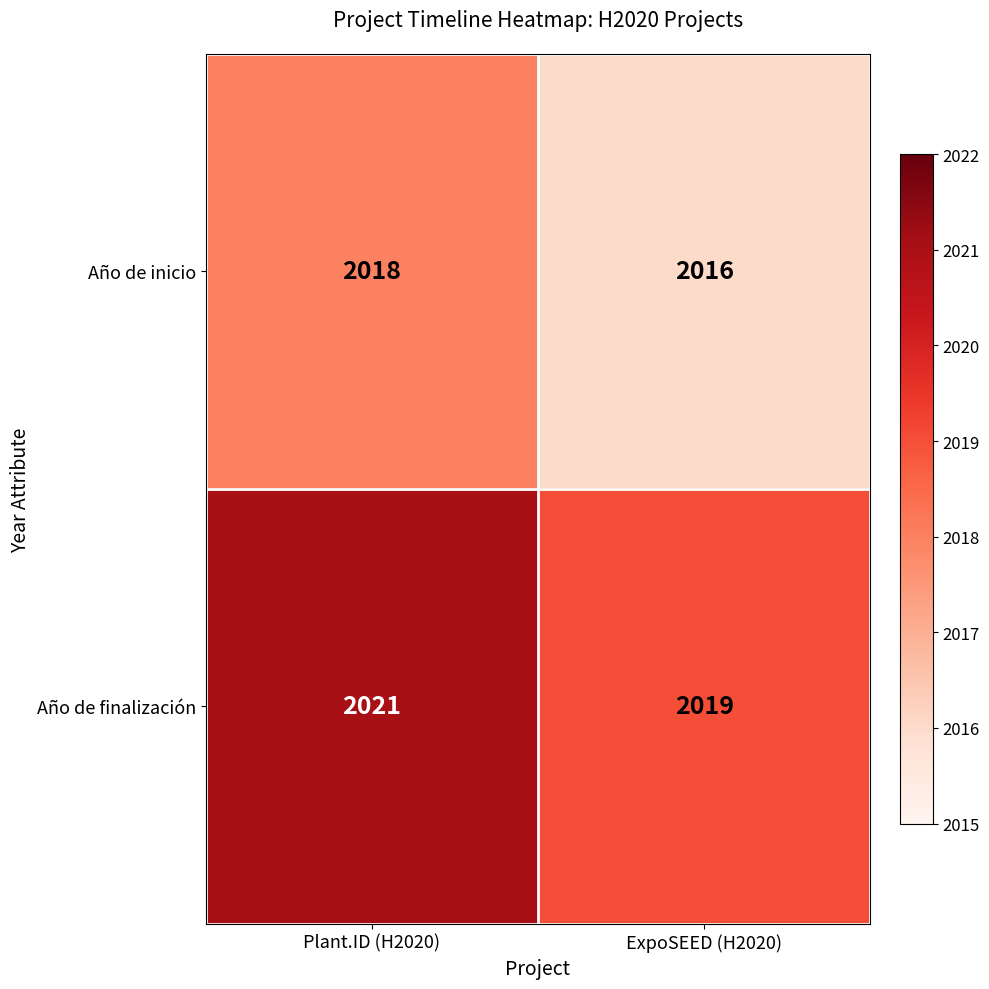

Is it true that Año de inicio equals 607 at Plant.ID (H2020)?

False